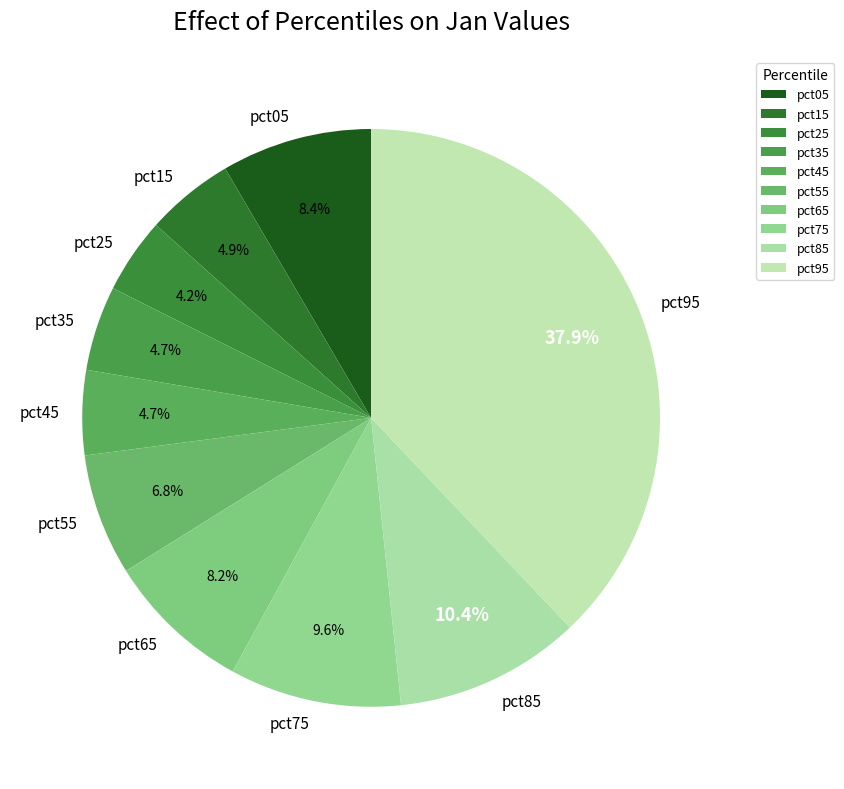

Between pct45 and pct75, which is larger?

pct75